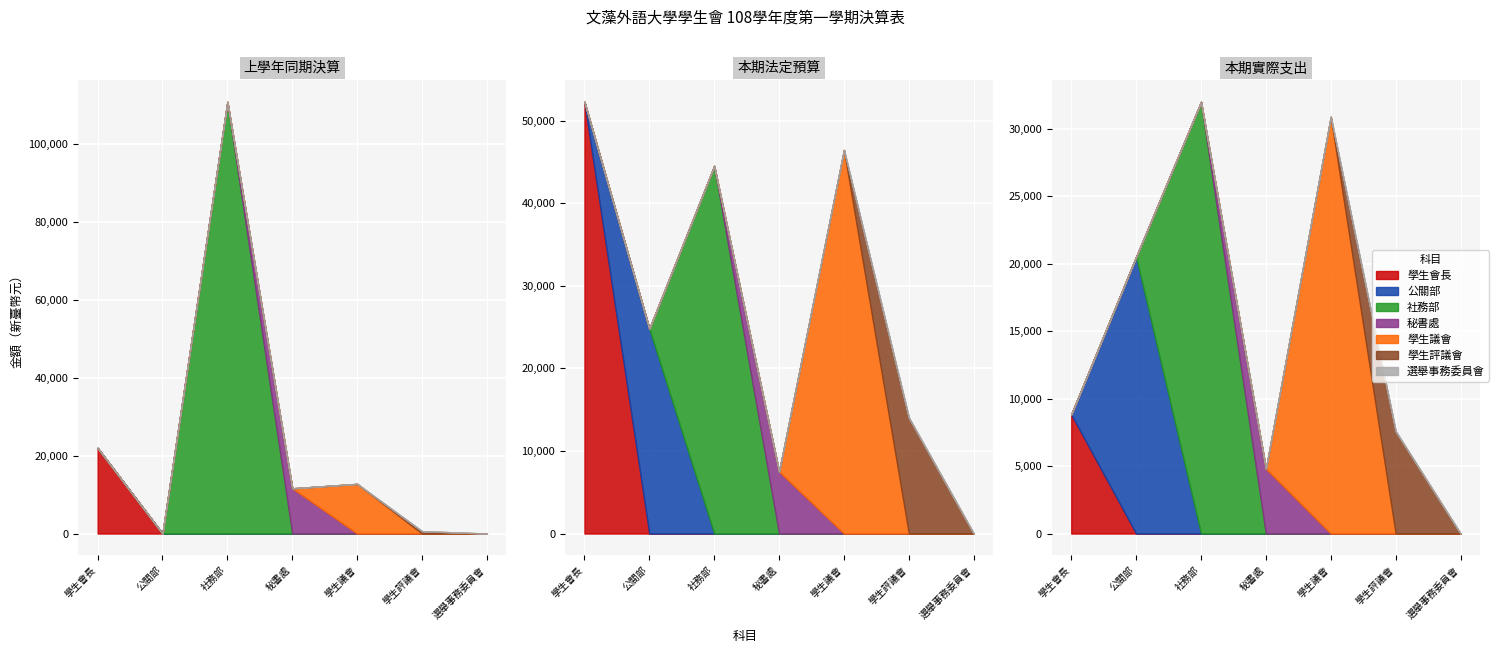

How many lines are shown in the chart?

3